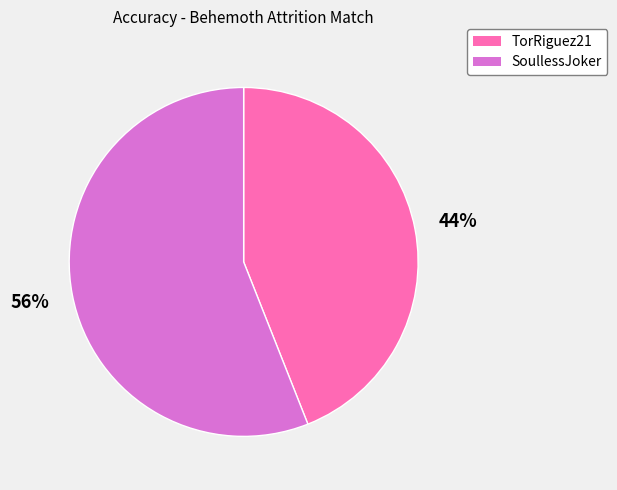

Between SoullessJoker and TorRiguez21, which is larger?

SoullessJoker